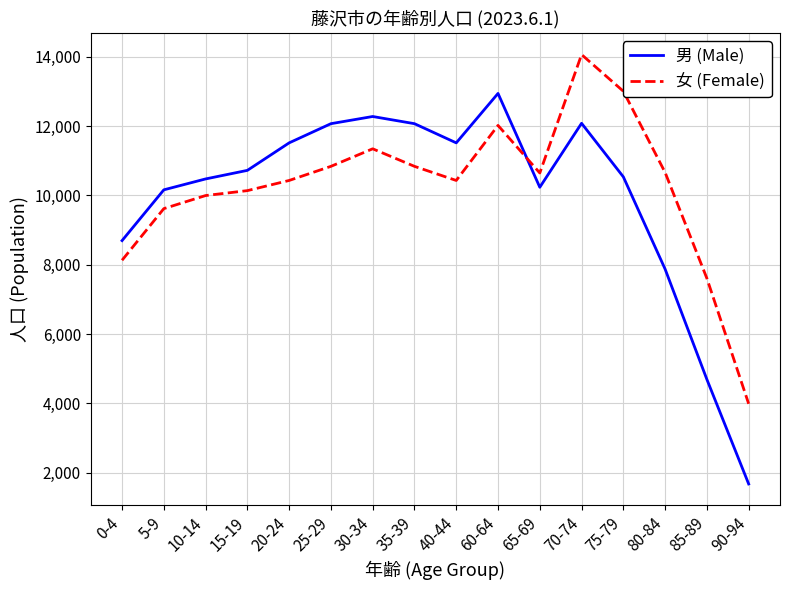

At which label is 女 (Female) closest to 9024?

5-9